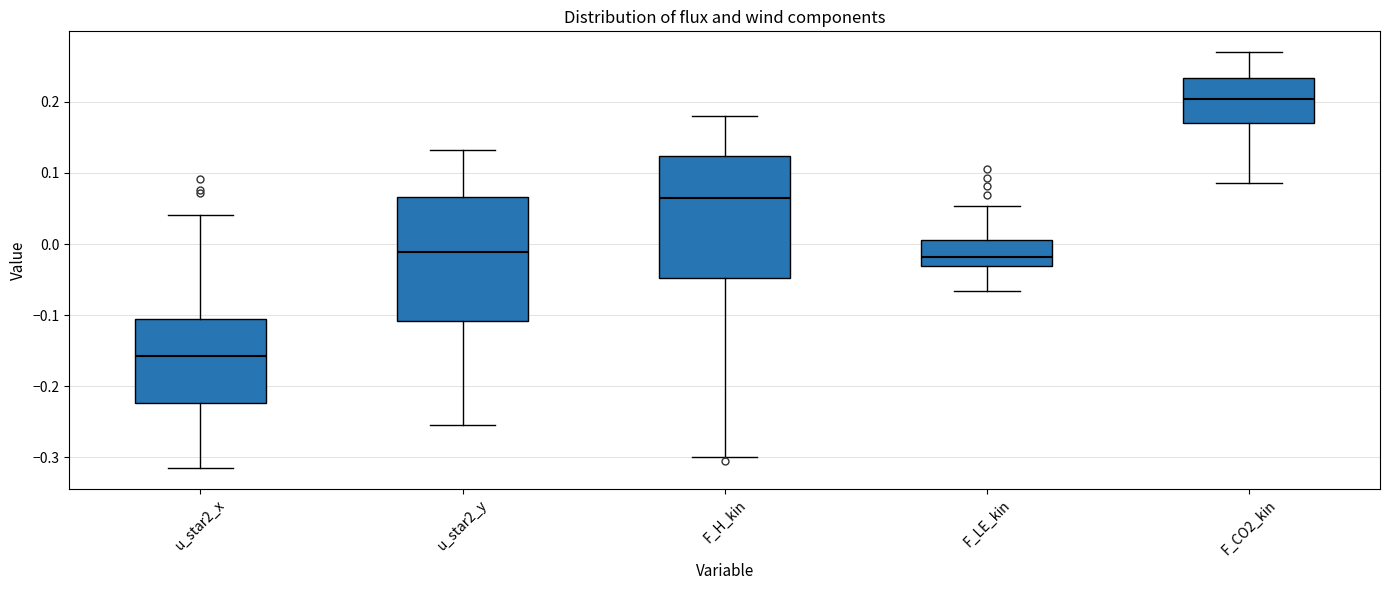

Where is the upper edge of the box for u_star2_x on the y-axis? The values are not printed on the chart, so give them approximately, as read against the axis.

-0.11